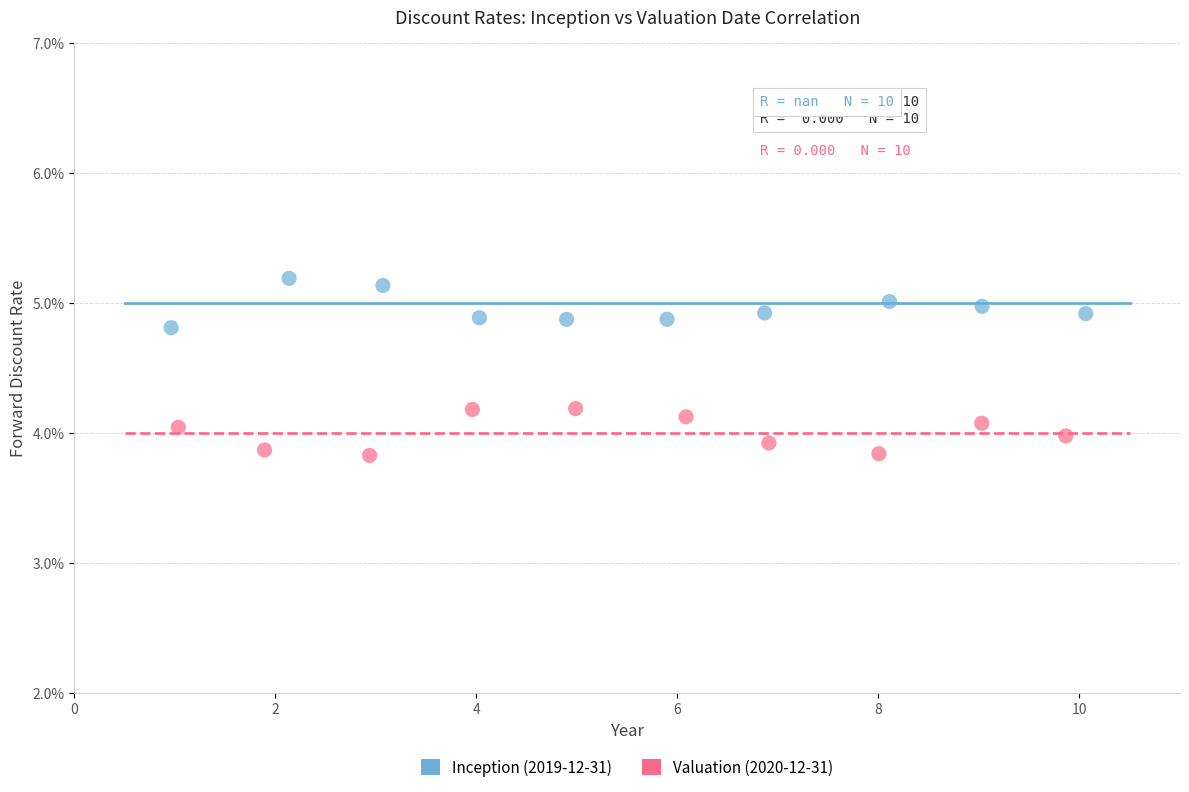

What are all the series names shown in the legend?

Inception (2019-12-31), Valuation (2020-12-31)